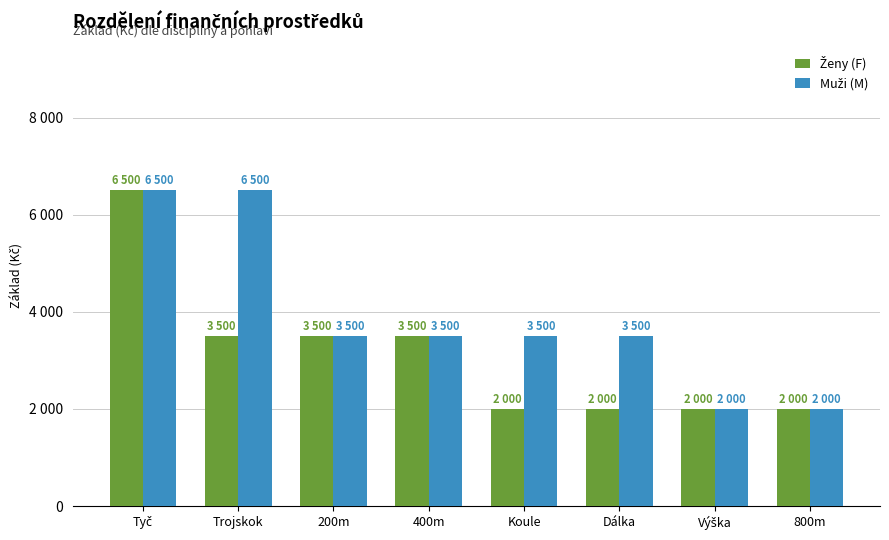

What is the label of the 5th bar from the left?

Koule